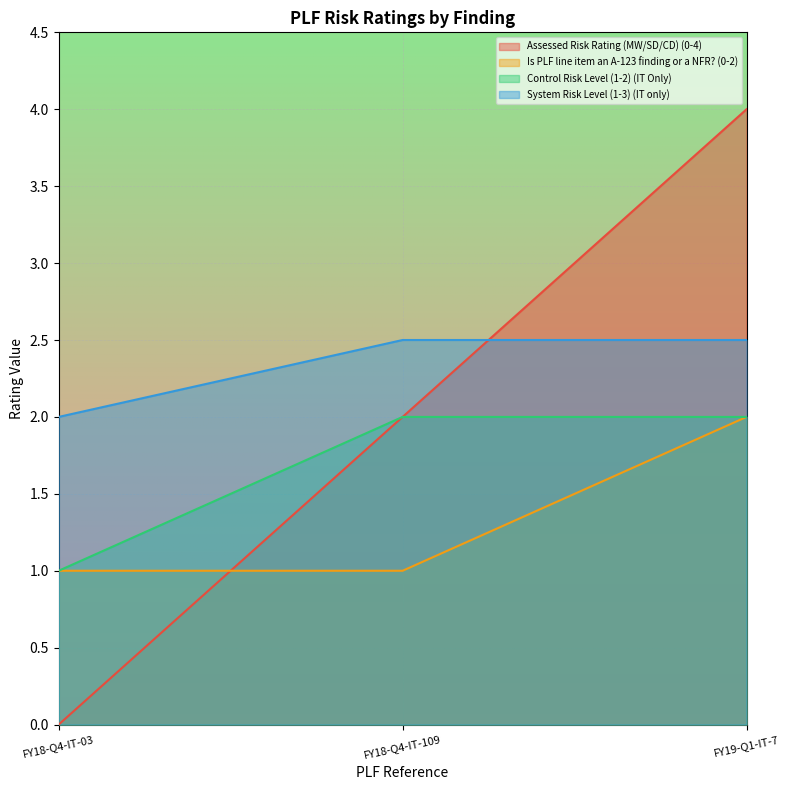

What is the value of the Is PLF line item an A-123 finding or a NFR? (0-2) point at the 1st from the left?

1.0